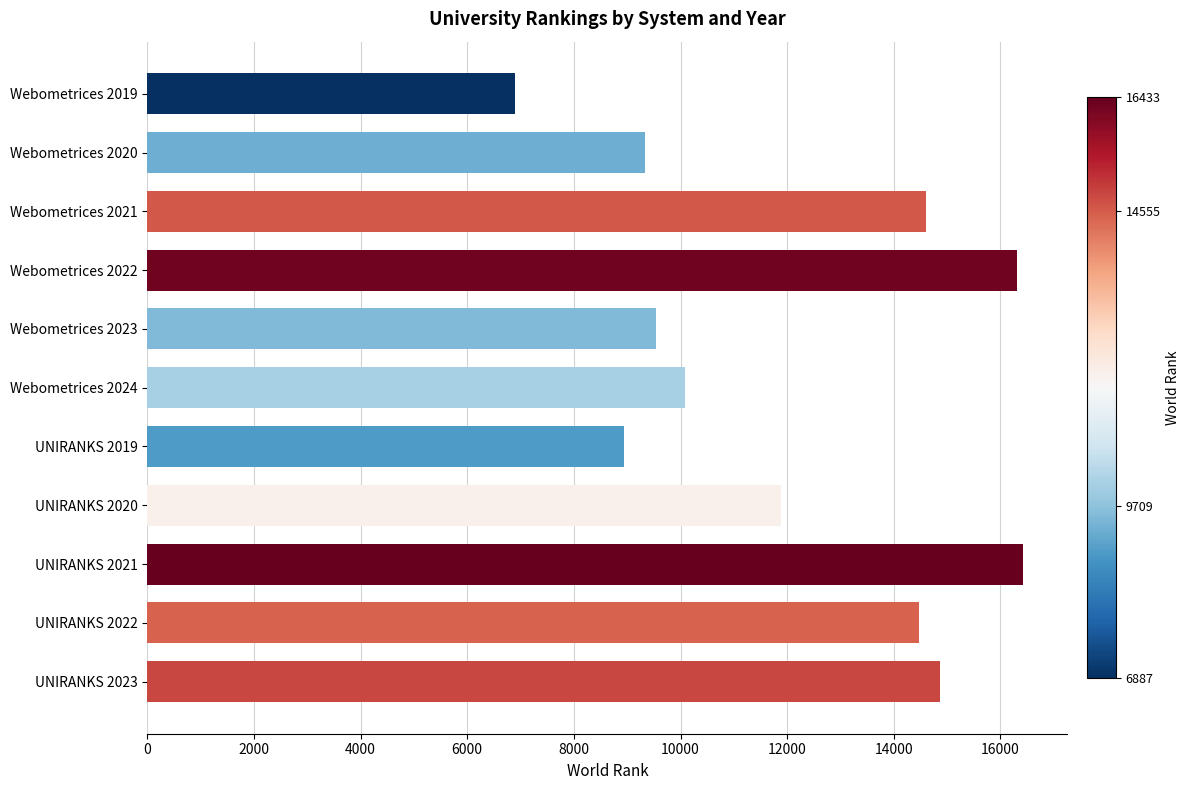

What is the ratio of the value at Webometrices 2023 to the value at UNIRANKS 2019?

1.1